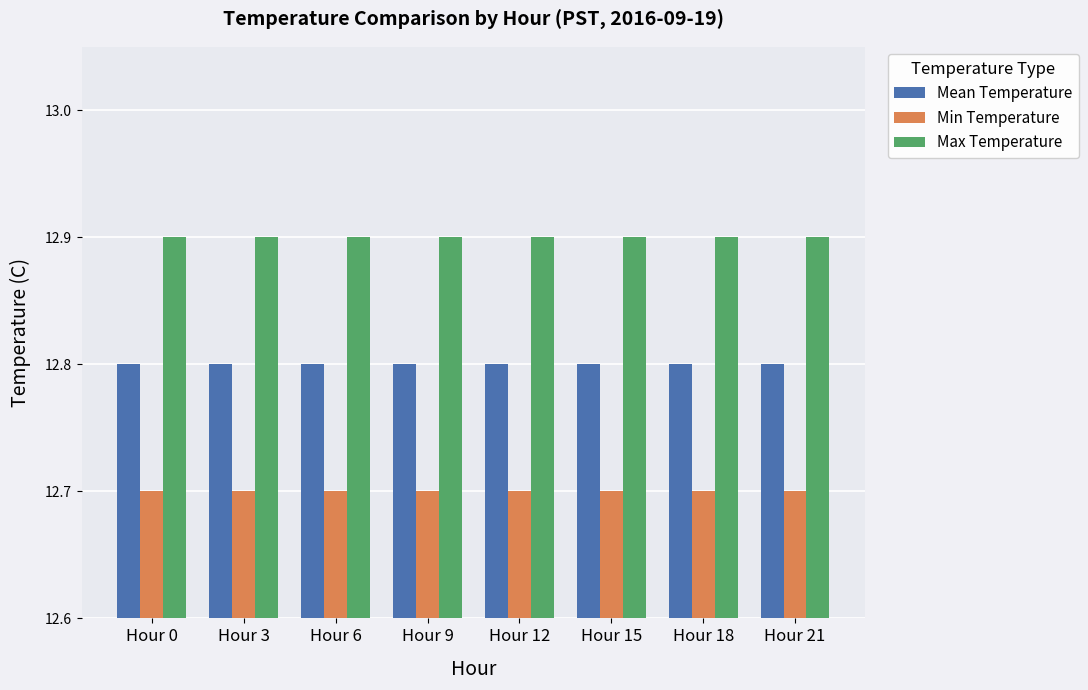

At Hour 9, list the series in order from largest to smallest.

Max Temperature, Mean Temperature, Min Temperature